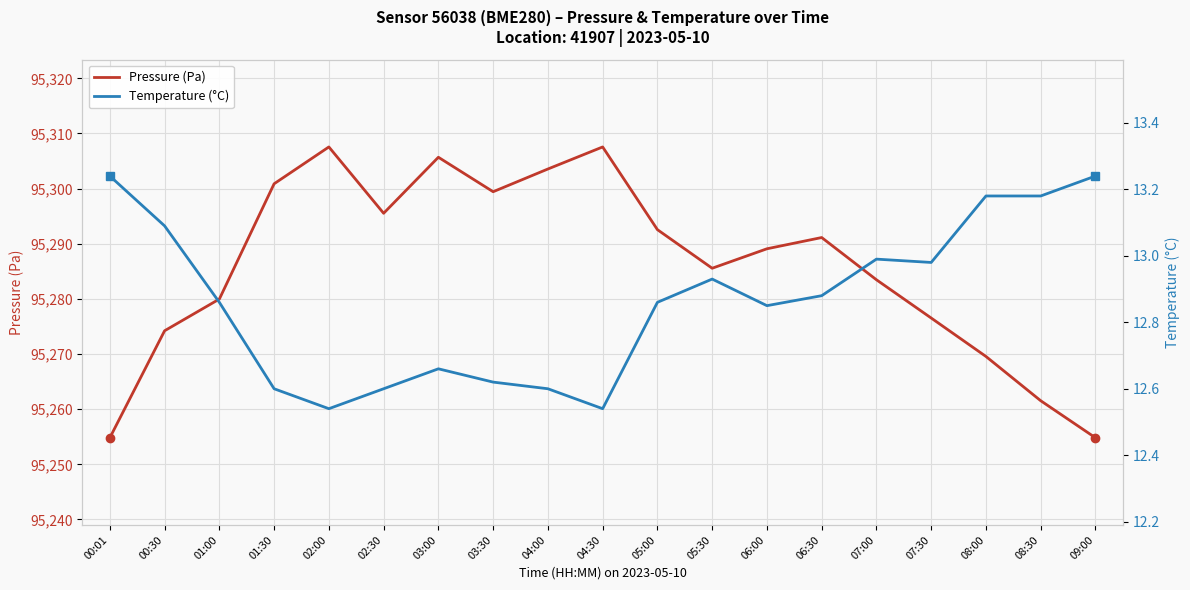

Where is the first local minimum for Pressure (Pa)?

02:30